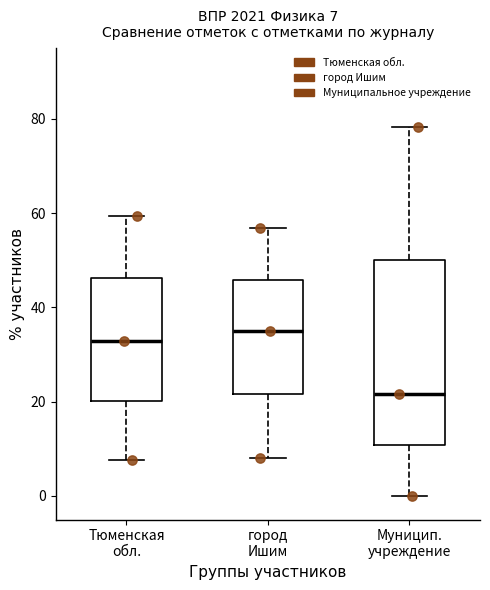

Which box has the highest median line?

город Ишим